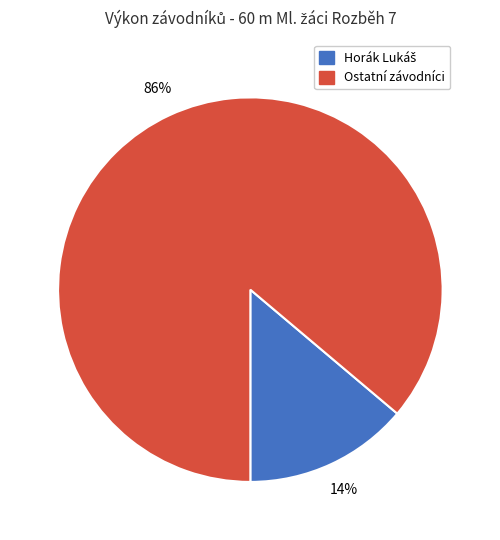

To the nearest percent, what is the difference between the largest and smallest slice percentages?

72%